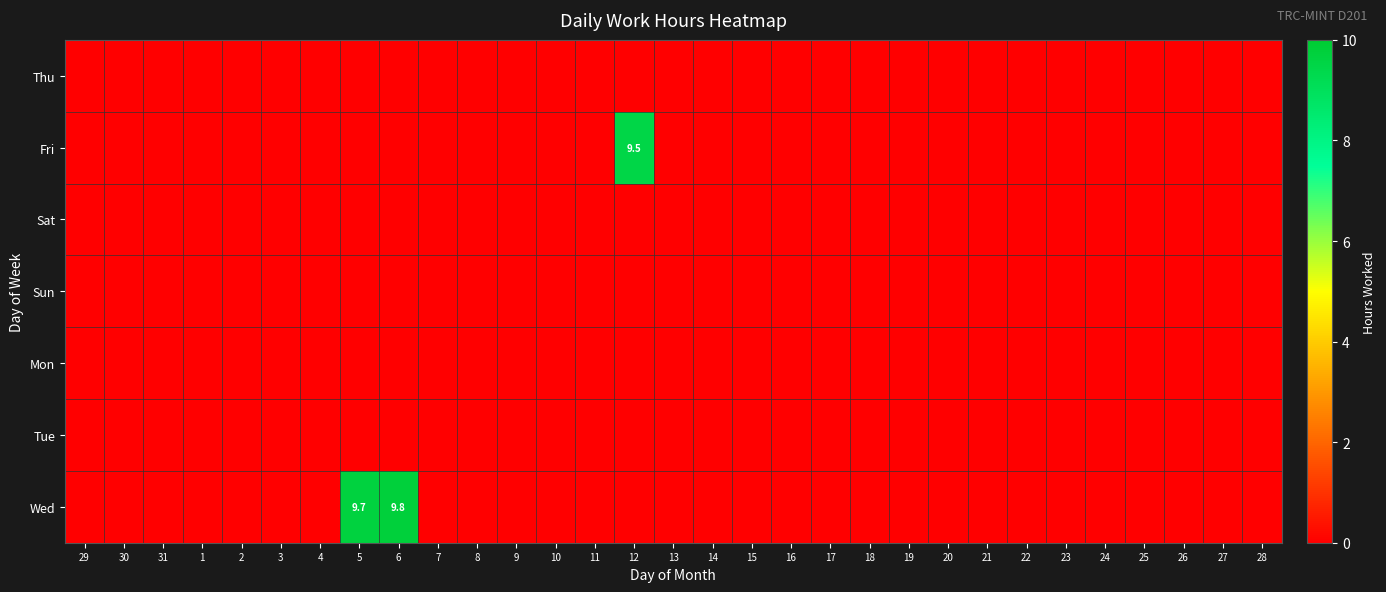

Which series changed the most between 1 and 21?

Thu